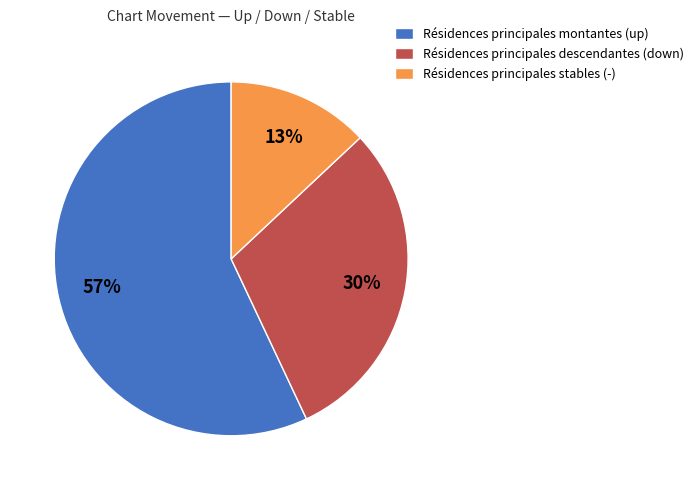

Does Résidences principales montantes (up) account for over 50% of the chart?

Yes